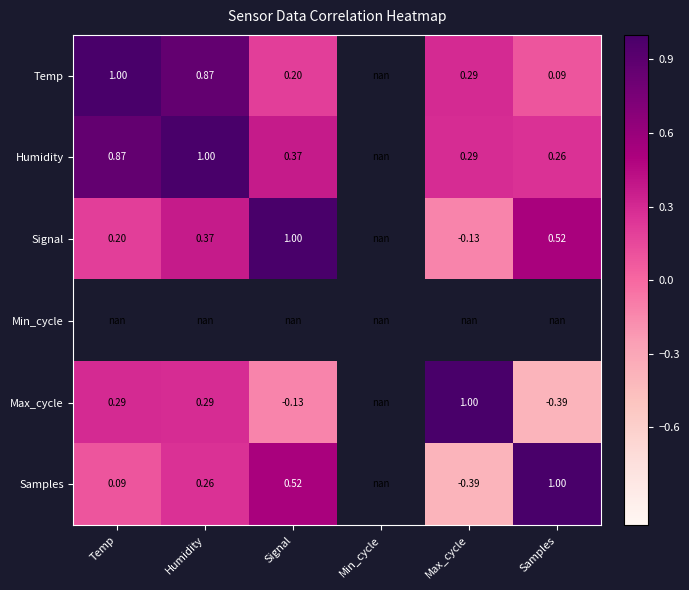

What is the difference between the highest and lowest values at Temp?

0.9